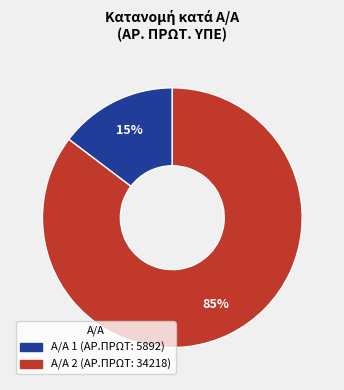

Is there a majority slice in this chart?

Yes